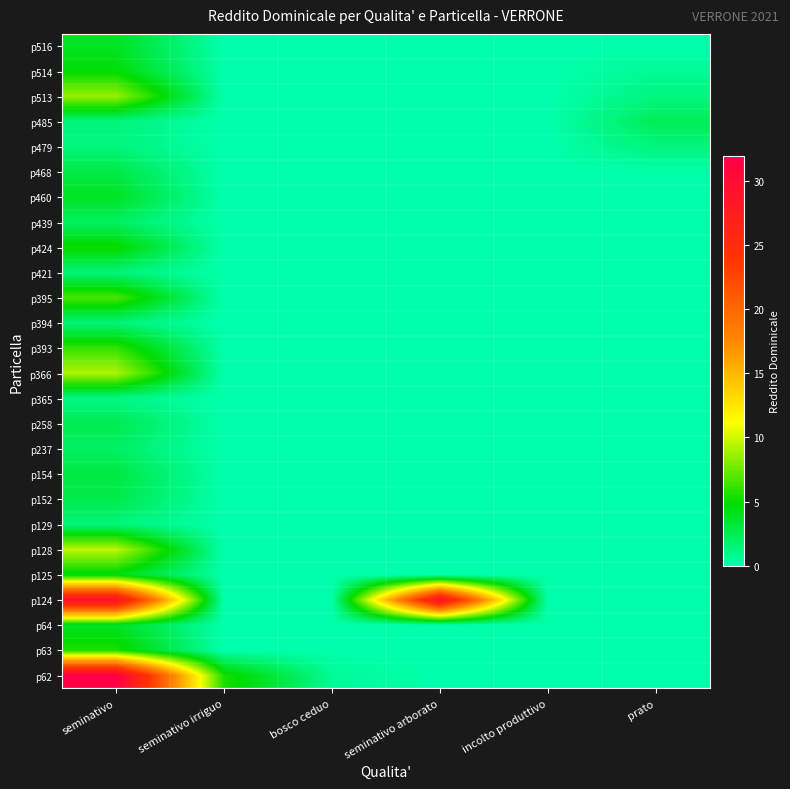

Rank the series by their maximum value, from lowest to highest.

p365, p129, p479, p394, p421, p237, p439, p485, p258, p152, p468, p154, p460, p64, p516, p125, p514, p424, p63, p393, p395, p513, p366, p128, p124, p62